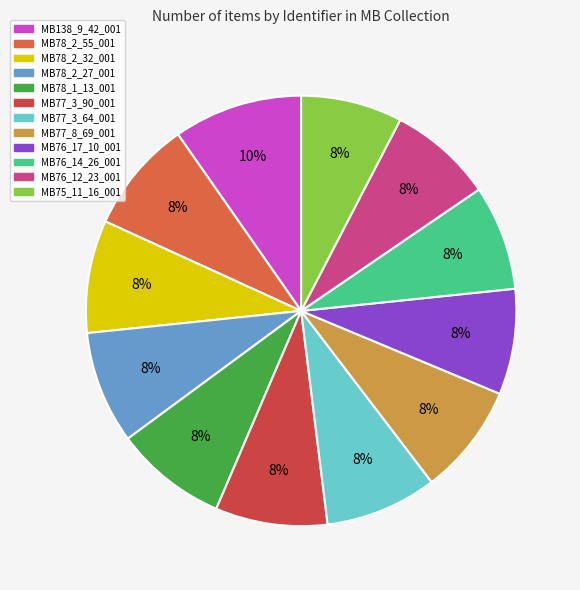

Combined, what portion of the pie is MB78_1_13_001 and MB76_12_23_001?

16.3%